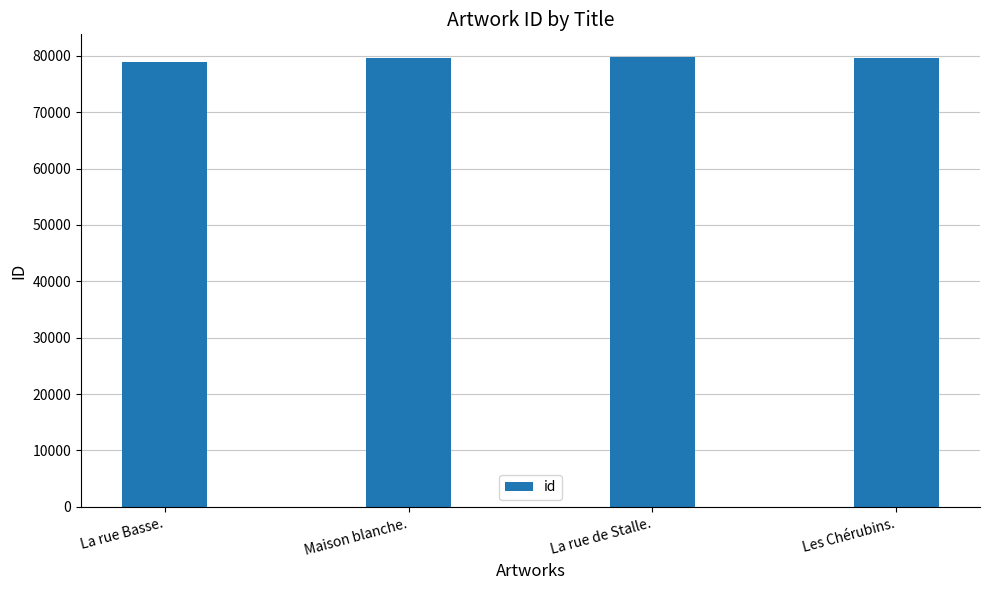

True or false: the data shows 125997 at La rue Basse..

False